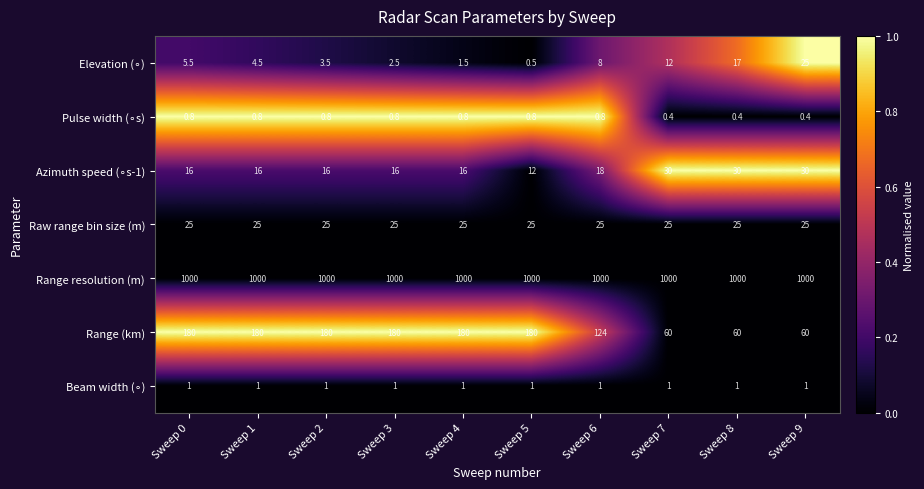

What is the total value across all series at Sweep 0?

1228.3